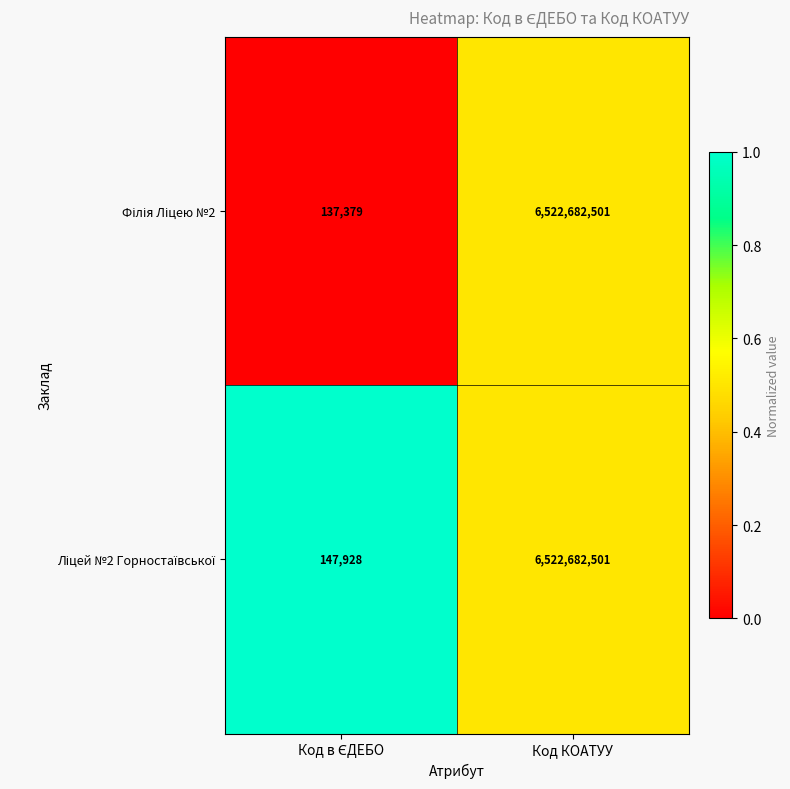

At which category does the chart reach its peak across all series?

Код КОАТУУ